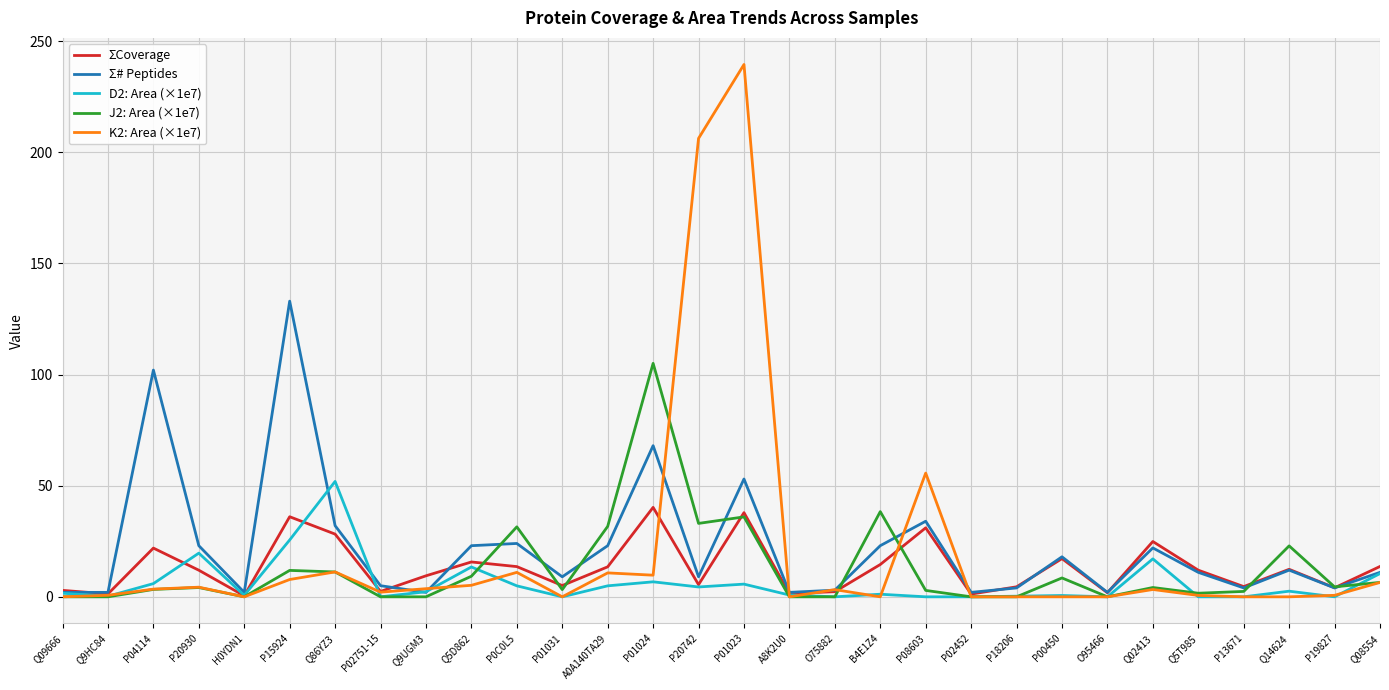

What is the greatest value displayed?

239.5